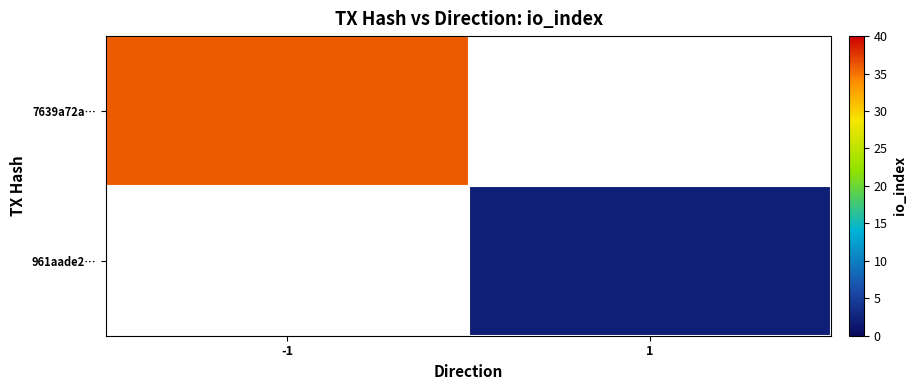

How many positive values does the 7639a72a… series have?

1